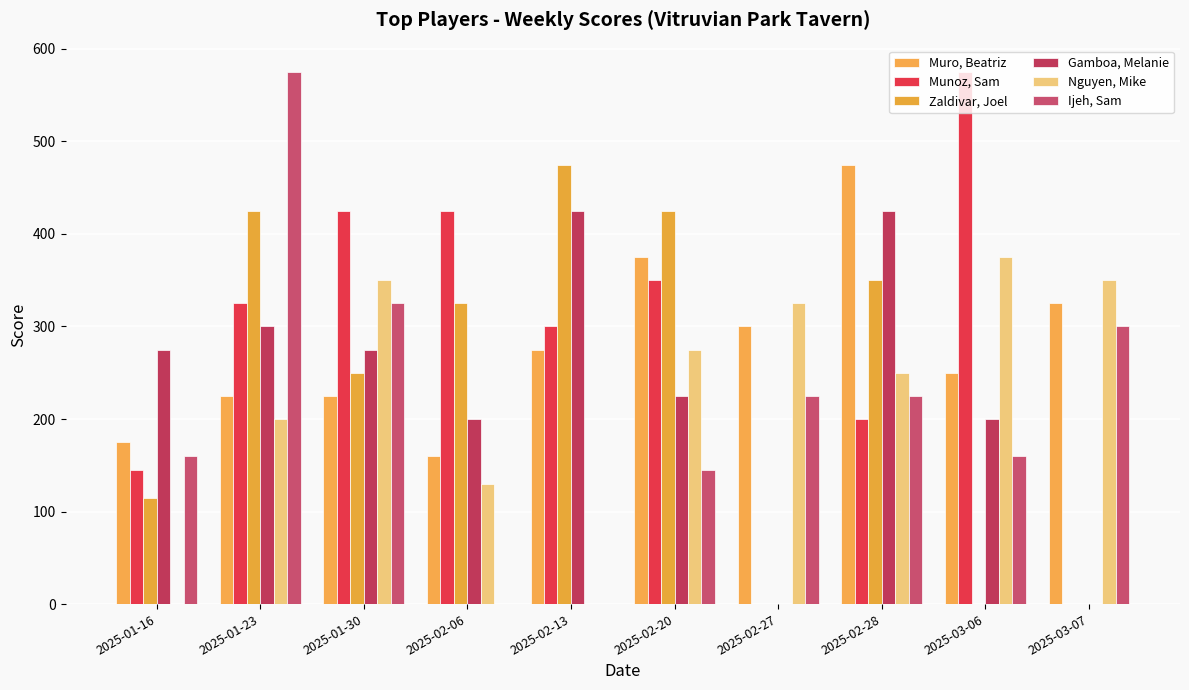

How many Zaldivar, Joel values are between 0 and 425?

9